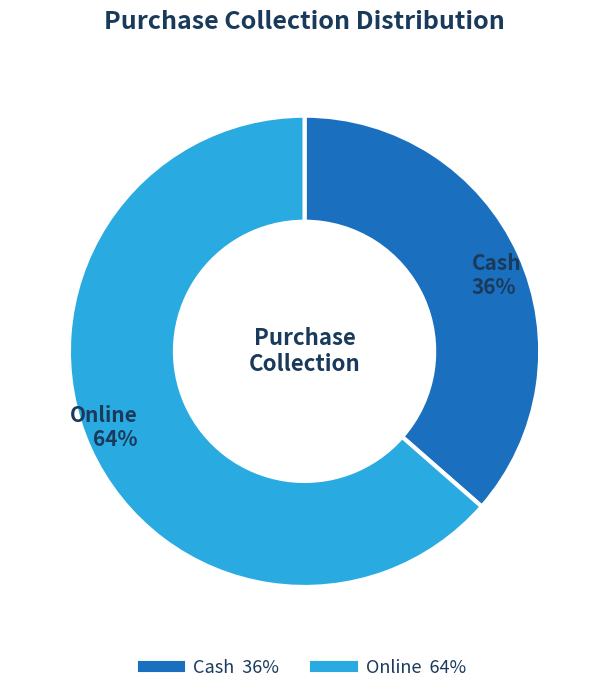

Rank the categories by value from lowest to highest.

Cash, Online